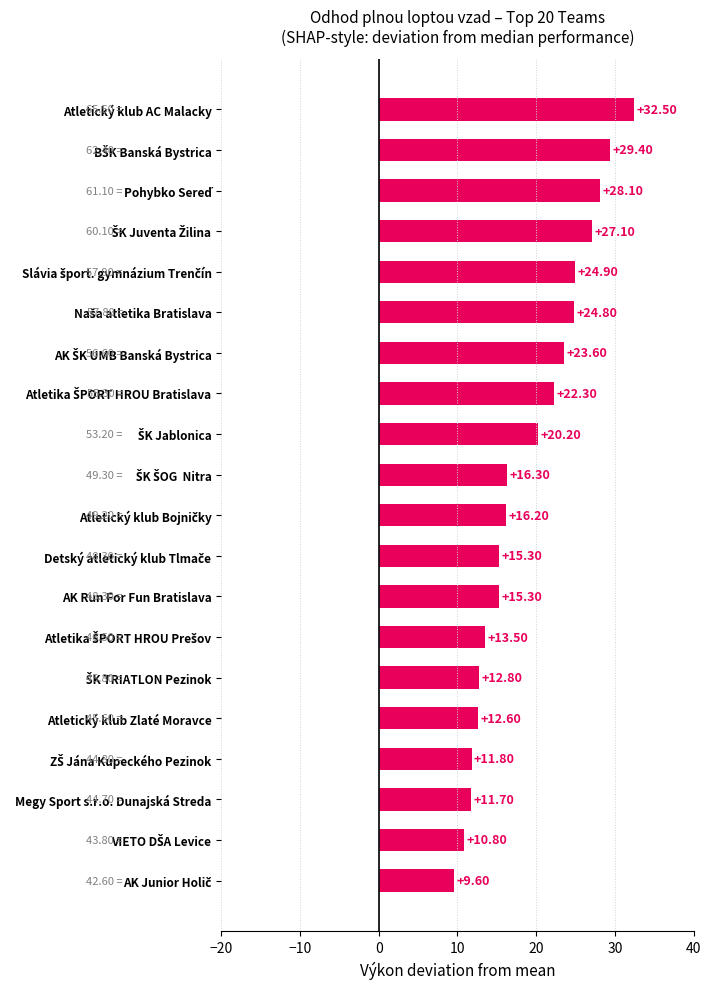

What is the difference between the second highest and minimum values?

19.8